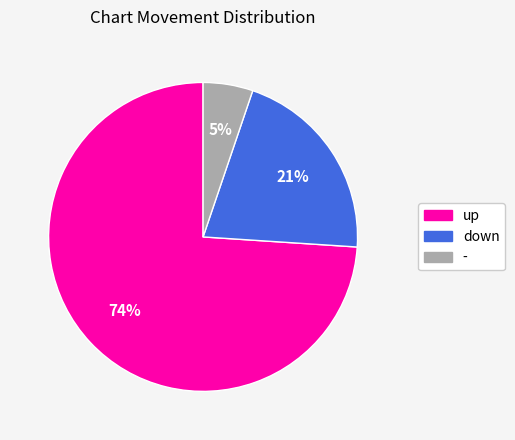

True or false: up accounts for 74% of the total.

True